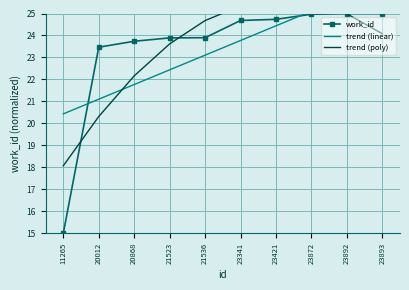

What is the smallest value displayed?

15.0